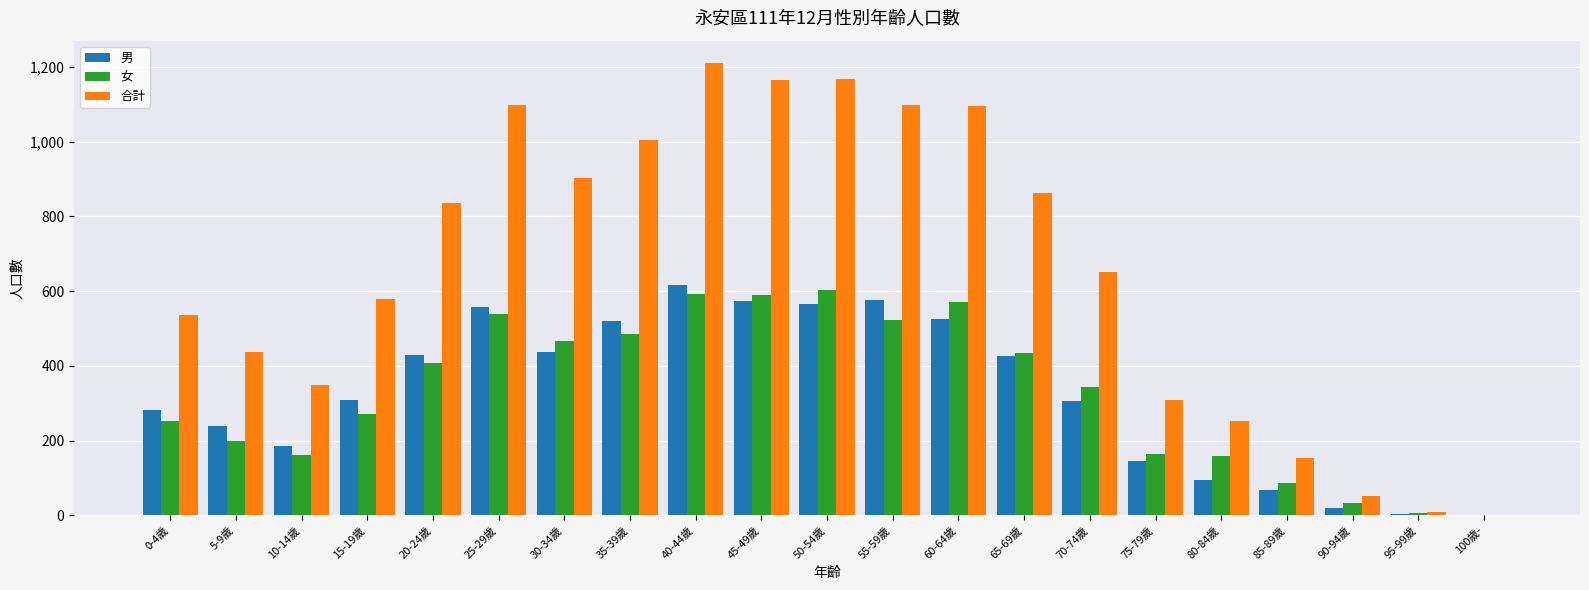

Which series has the largest total across all categories?

合計